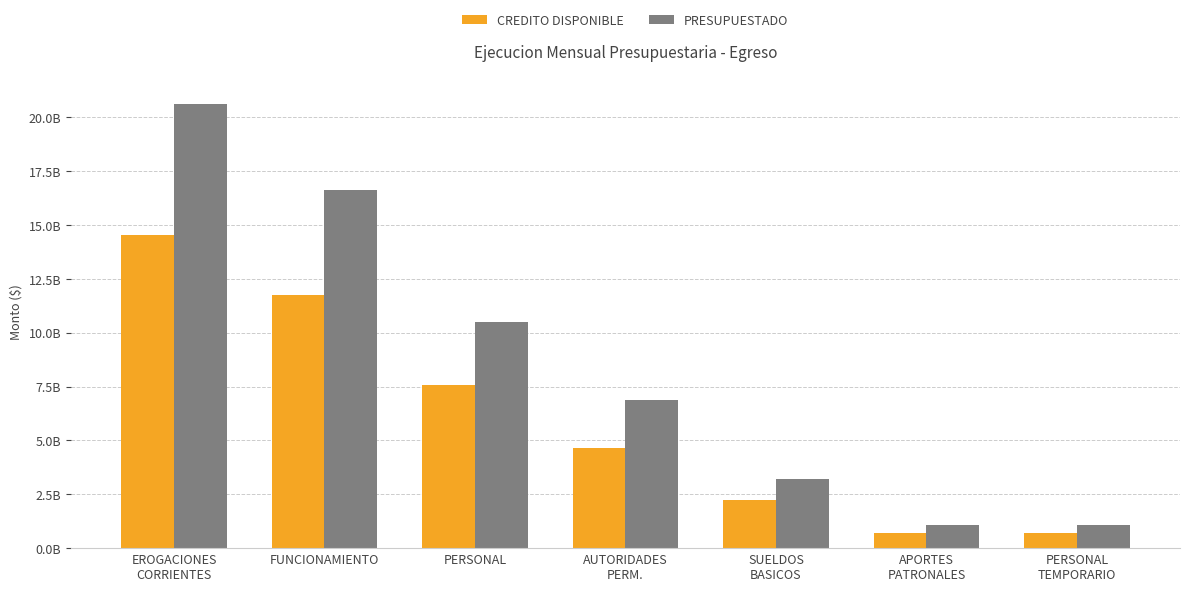

What are all the series names shown in the legend?

CREDITO DISPONIBLE, PRESUPUESTADO